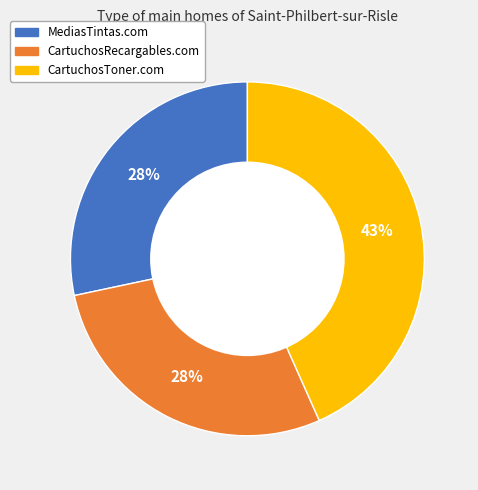

Which has a higher value, CartuchosToner.com or CartuchosRecargables.com?

CartuchosToner.com